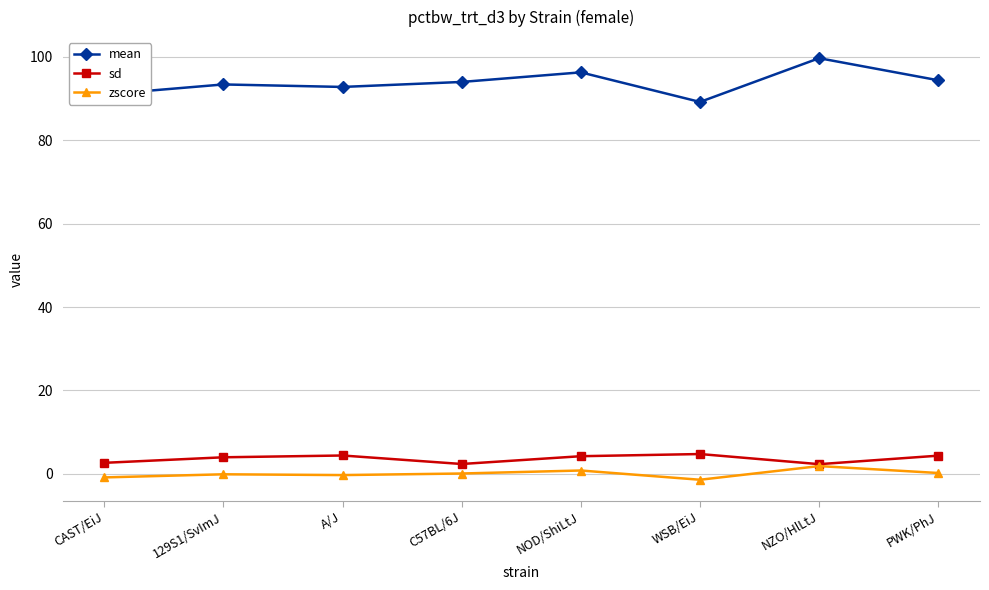

What is the difference between the zscore values at 129S1/SvImJ and A/J?

0.2